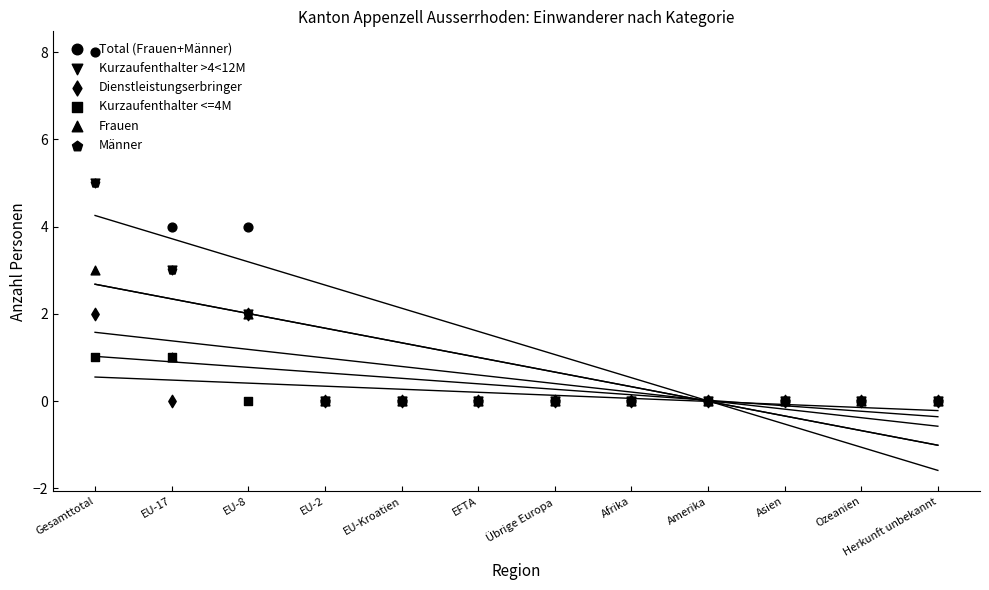

Is the value of Dienstleistungserbringer at Übrige Europa greater than the value of Frauen at EU-8?

No